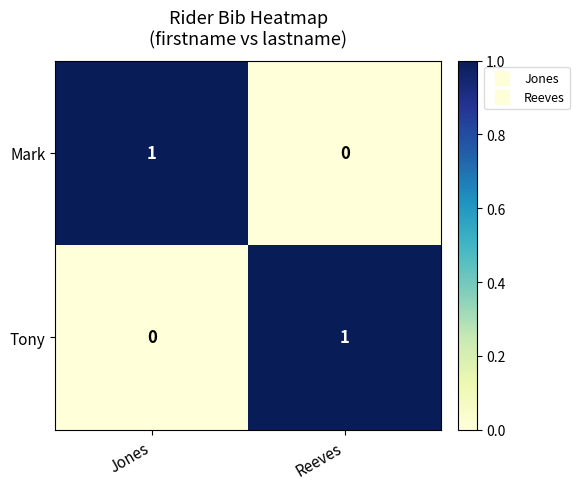

True or false: Mark has a value of 0 at Reeves.

True